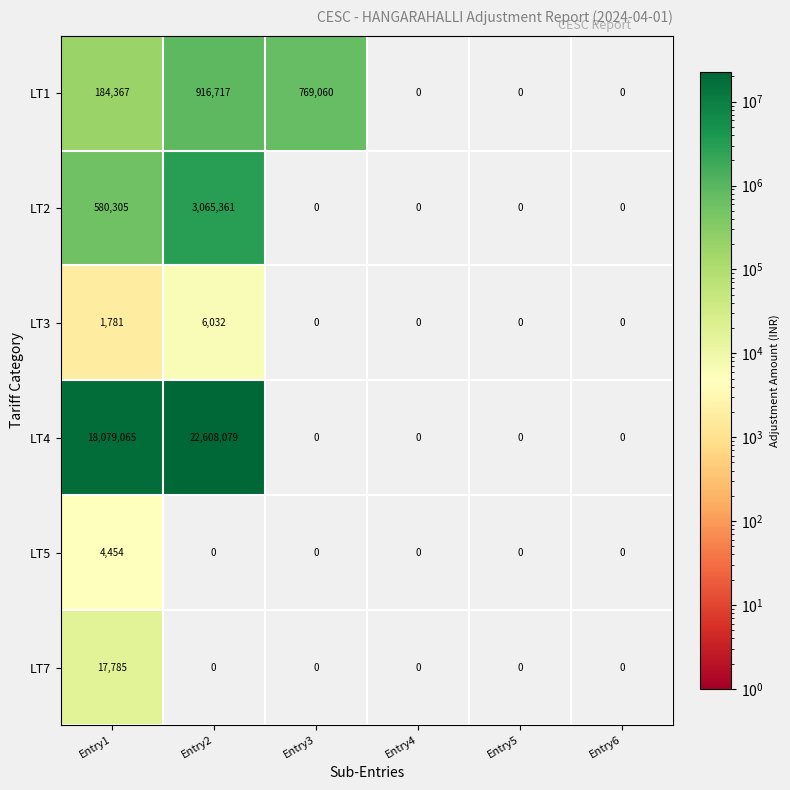

At which category is the sum across all series the highest?

Entry2